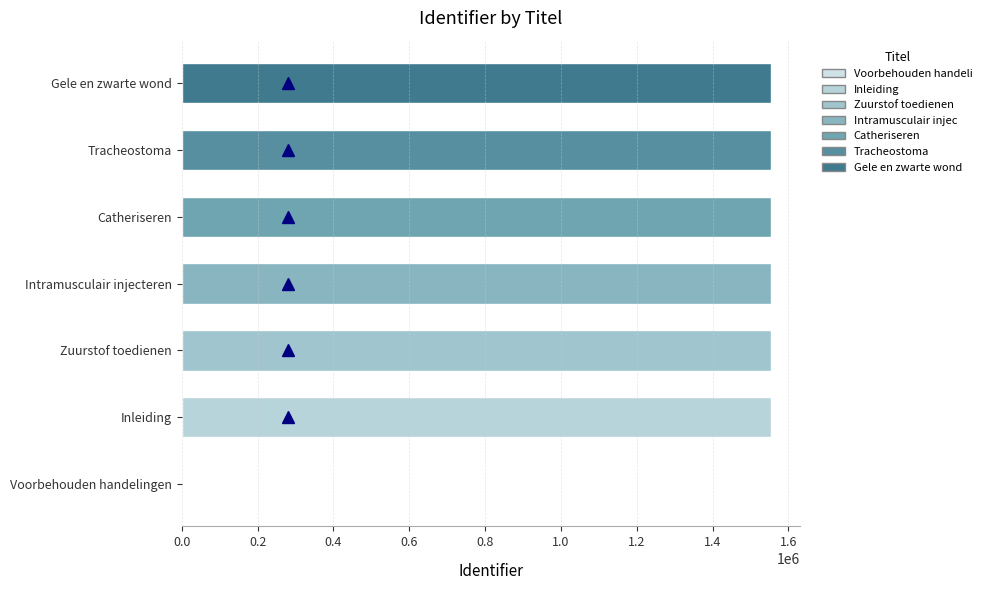

True or false: the data shows 1552977 at Catheriseren.

True